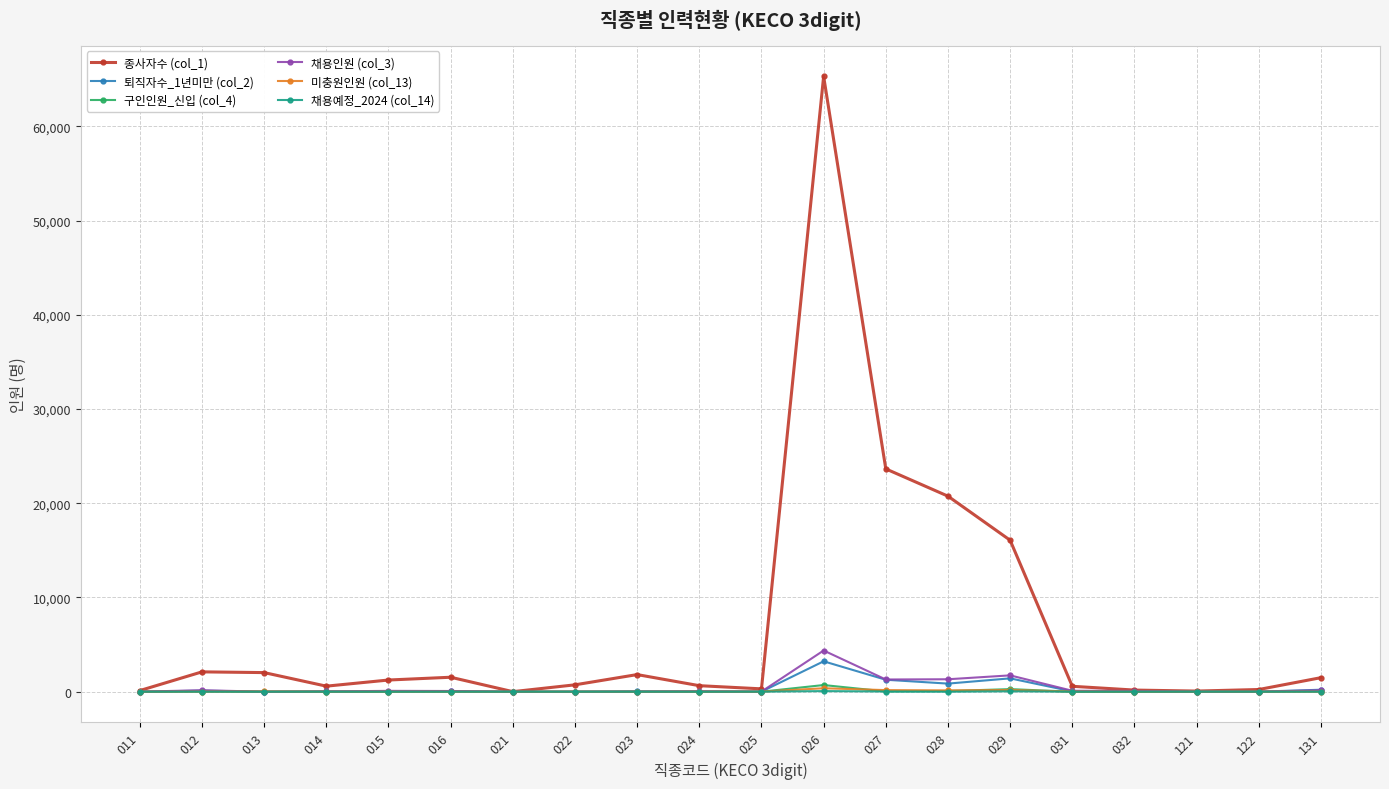

What is the highest value of the 퇴직자수_1년미만 (col_2) series?

3225.1